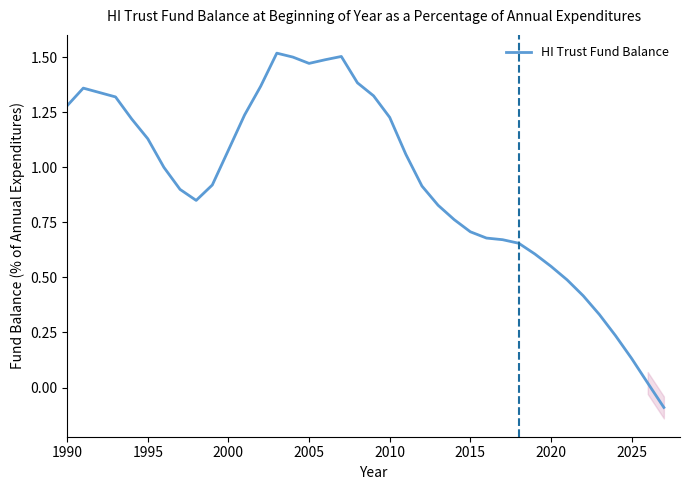

What position from the right is 2010?

18